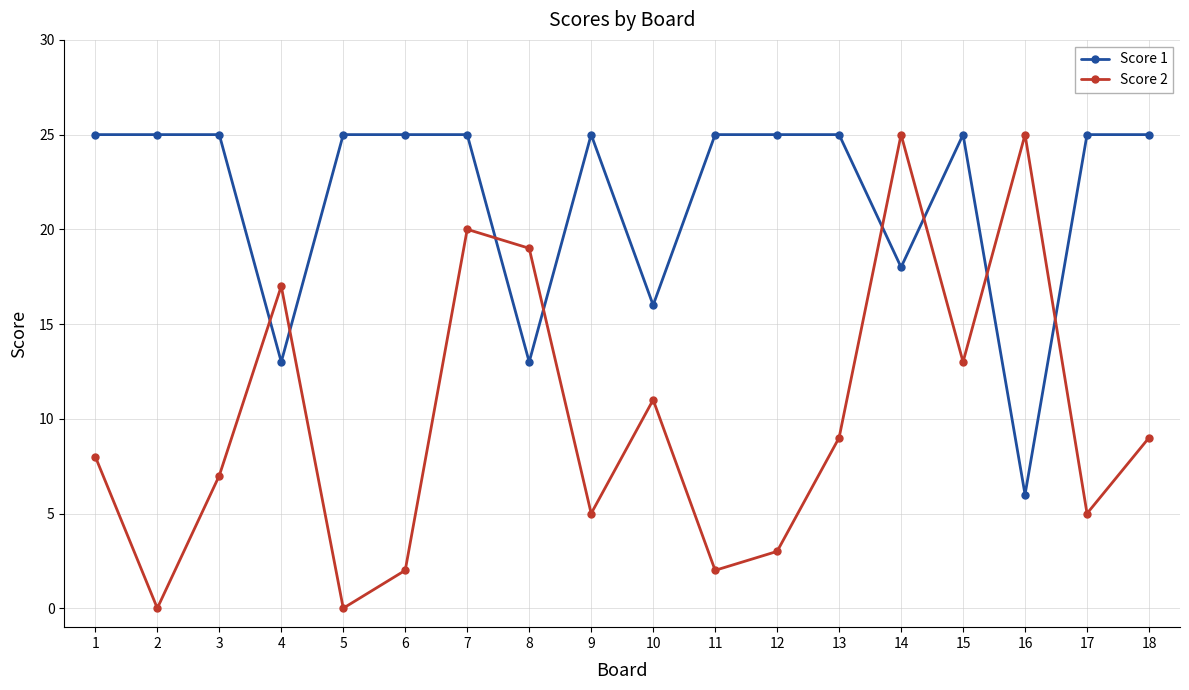

What is the value of the Score 1 point at the 14th from the left?

18